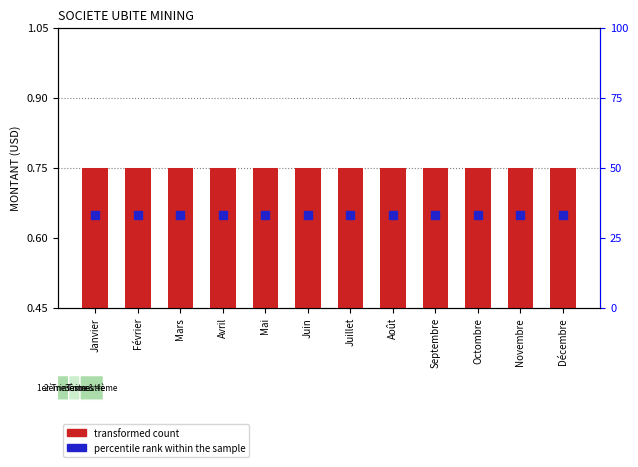

At which category is the sum across all series the highest?

Janvier